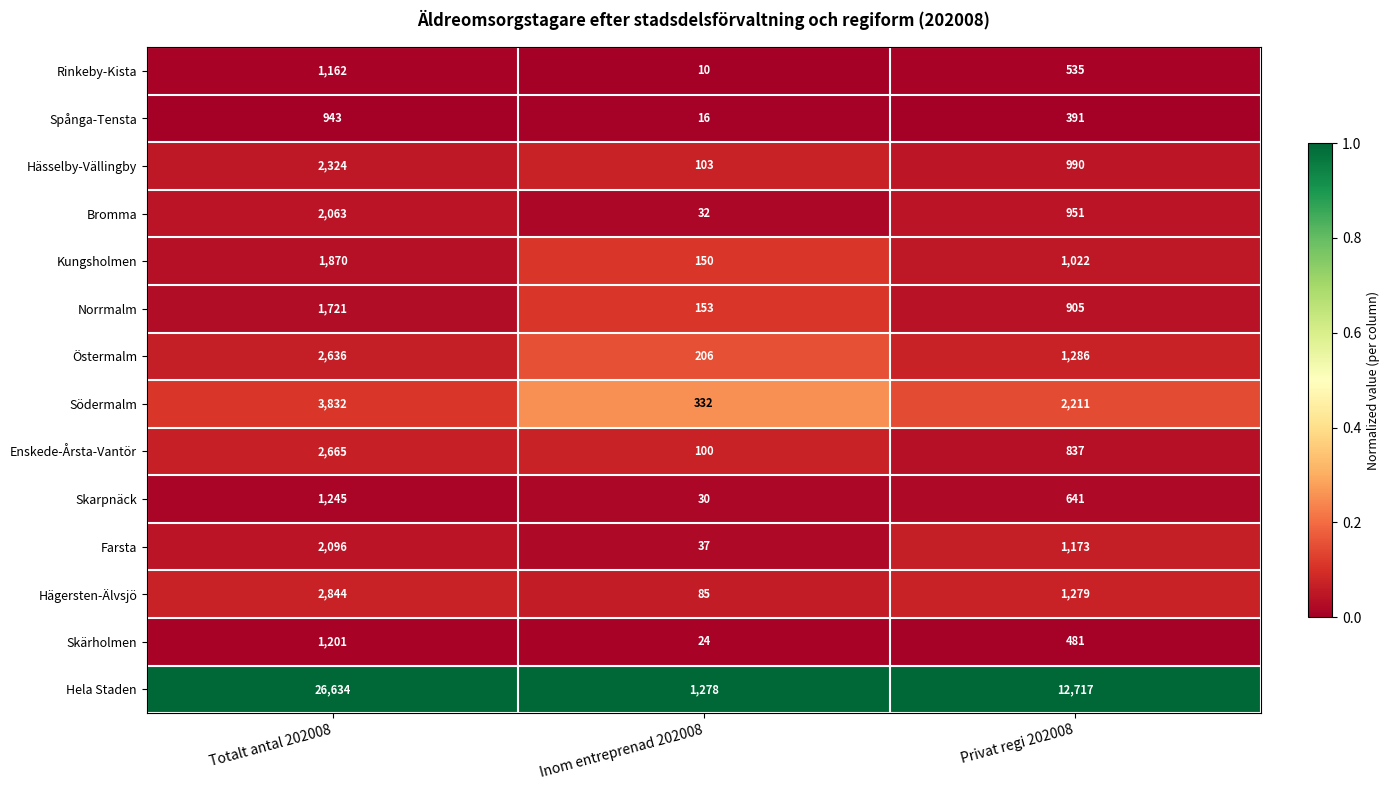

Which category has the highest value in the Hässelby-Vällingby series?

Totalt antal 202008